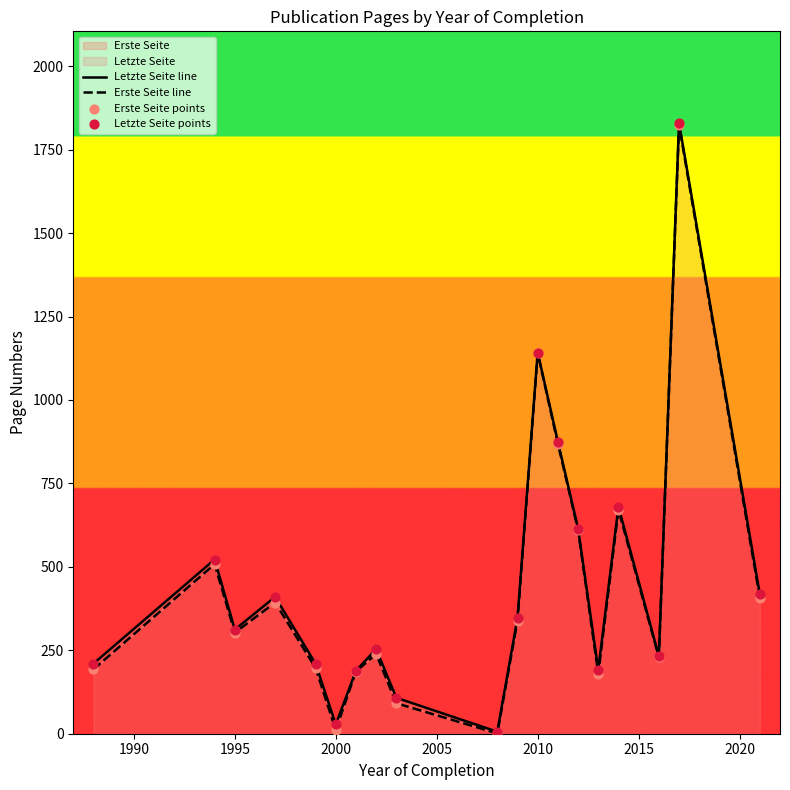

Is the value of Erste Seite points at 1990 greater than the value of Erste Seite line at 13?

No